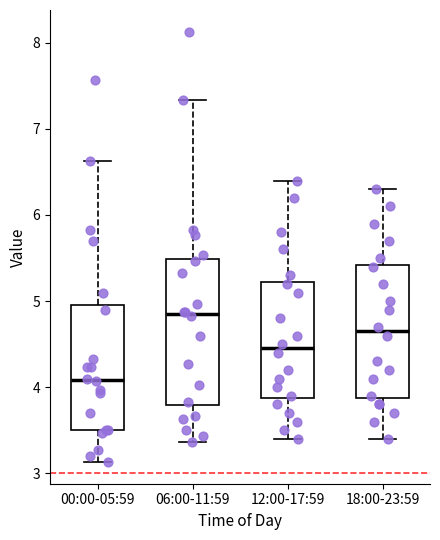

Which box's median line is the lowest?

00:00-05:59